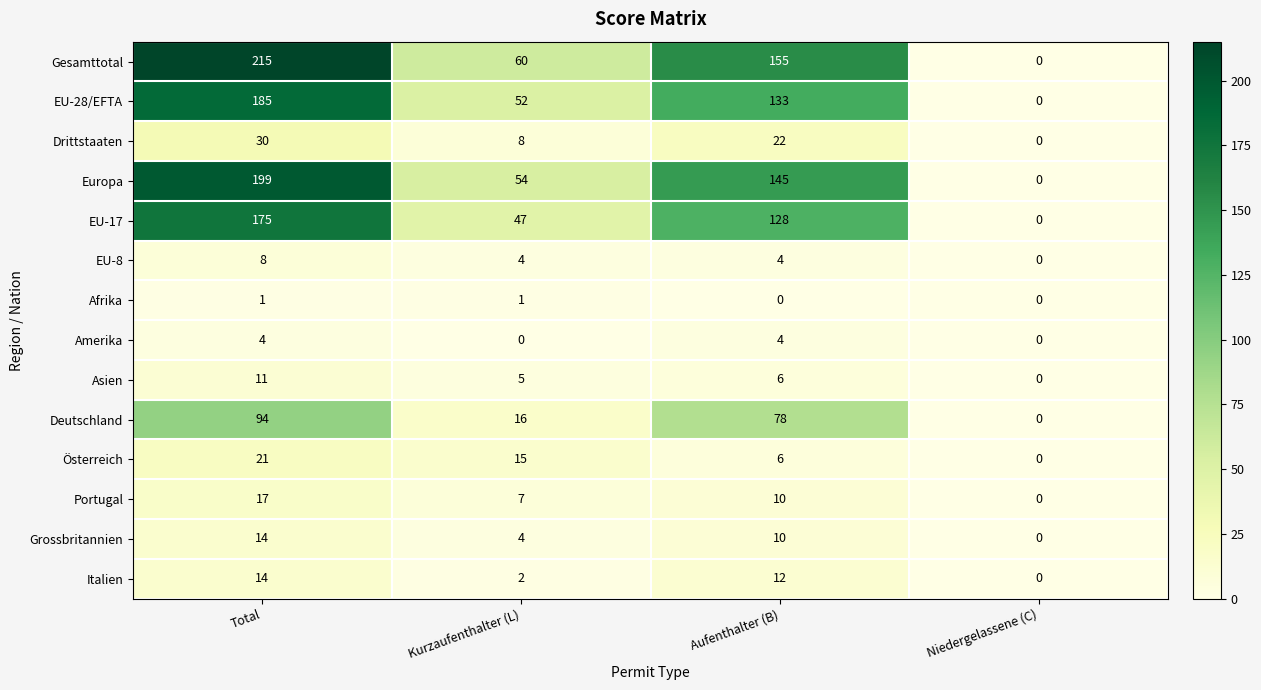

The Grossbritannien series shows 15 at Aufenthalter (B). True or false?

False